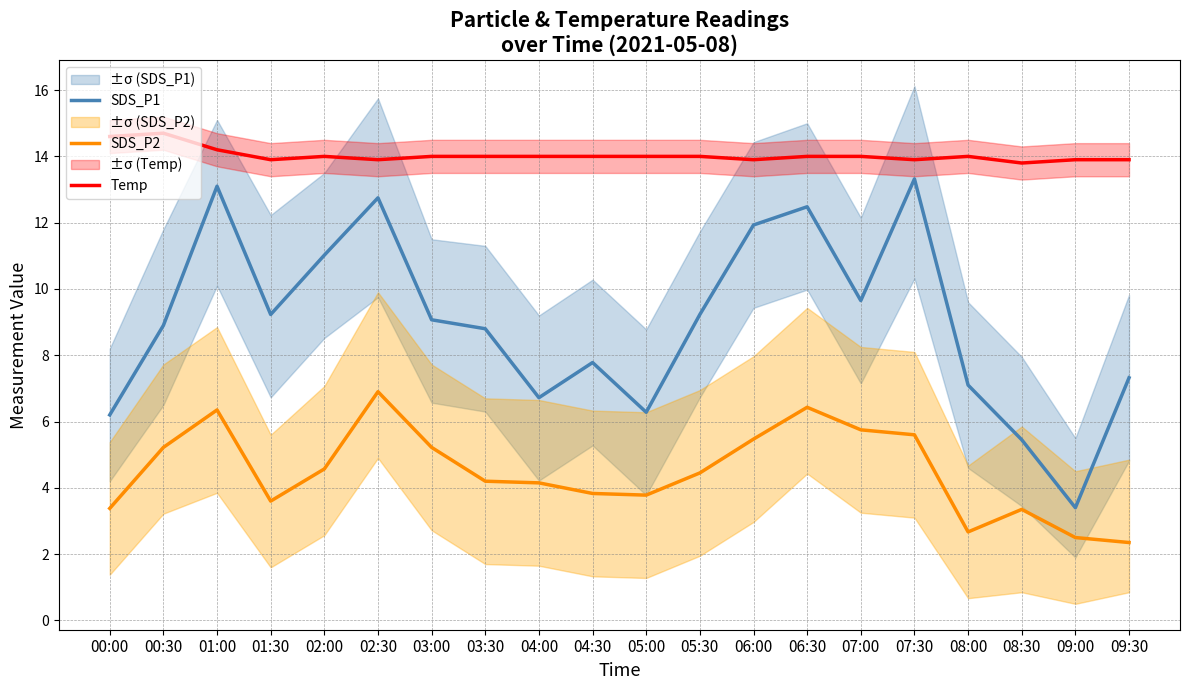

How many data points in SDS_P1 are less than 9?

10